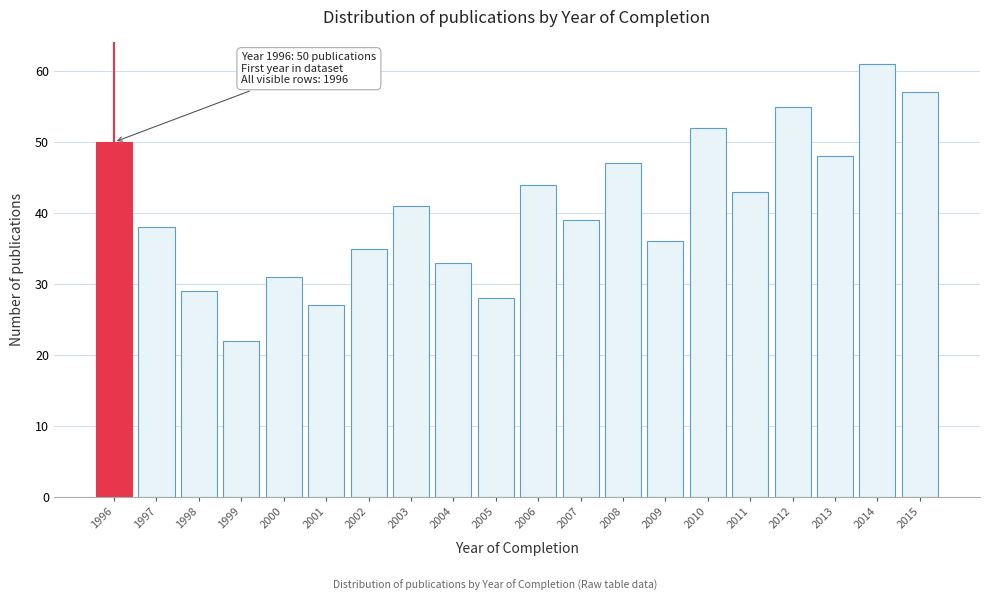

Reading left to right, list all the values displayed in this chart.

50	38	29	22	31	27	35	41	33	28	44	39	47	36	52	43	55	48	61	57